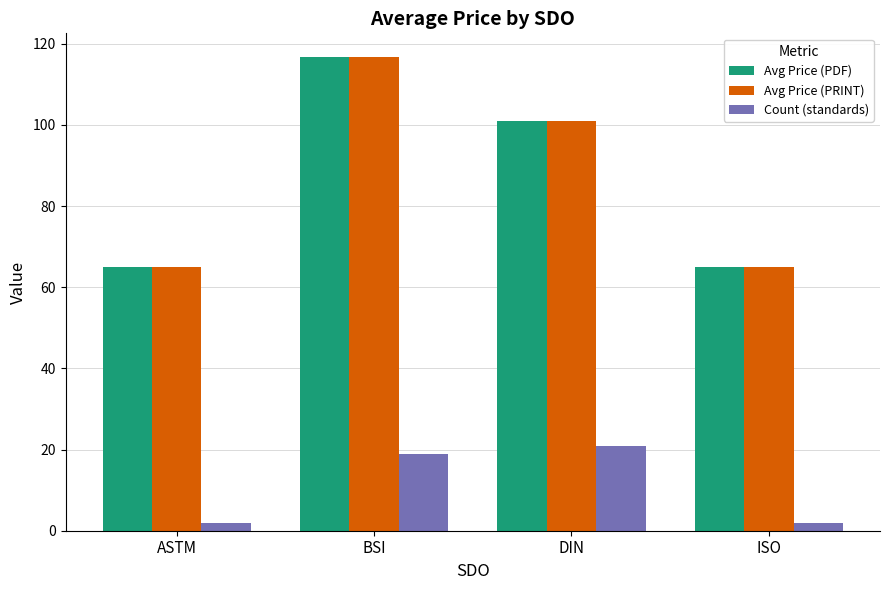

At how many categories does at least one series exceed 13?

4